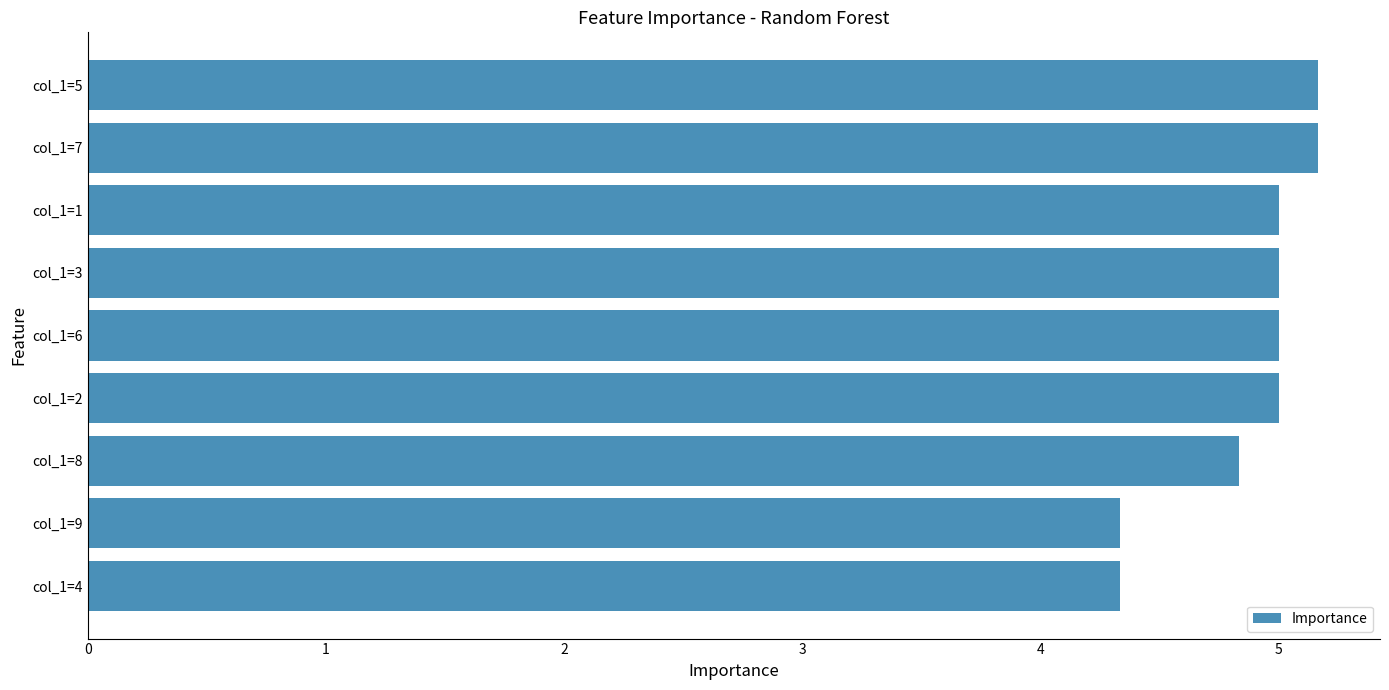

What is the maximum value shown in the chart?

5.2